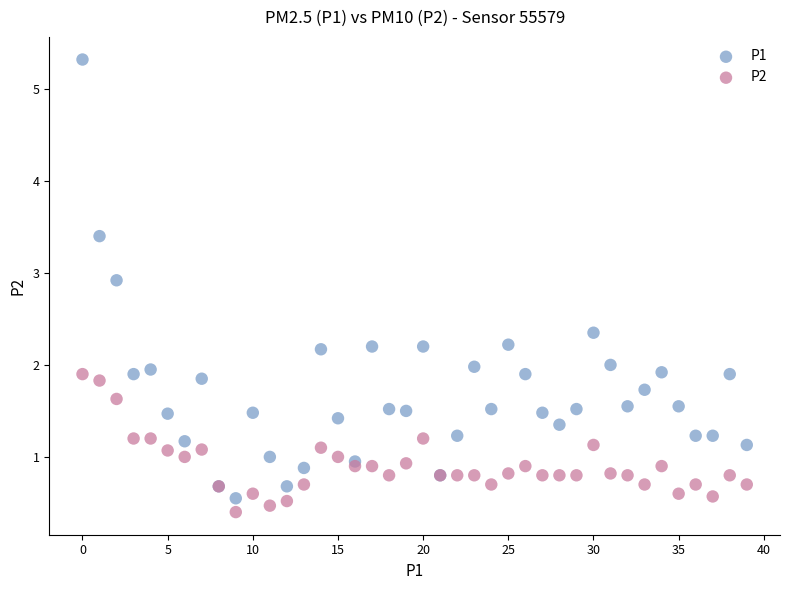

Which series reaches the maximum Y coordinate?

P1